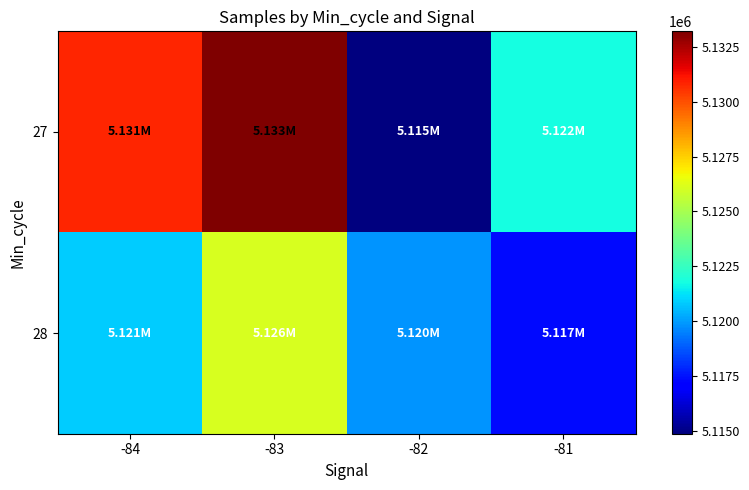

At how many categories does at least one series exceed 5120303?

3